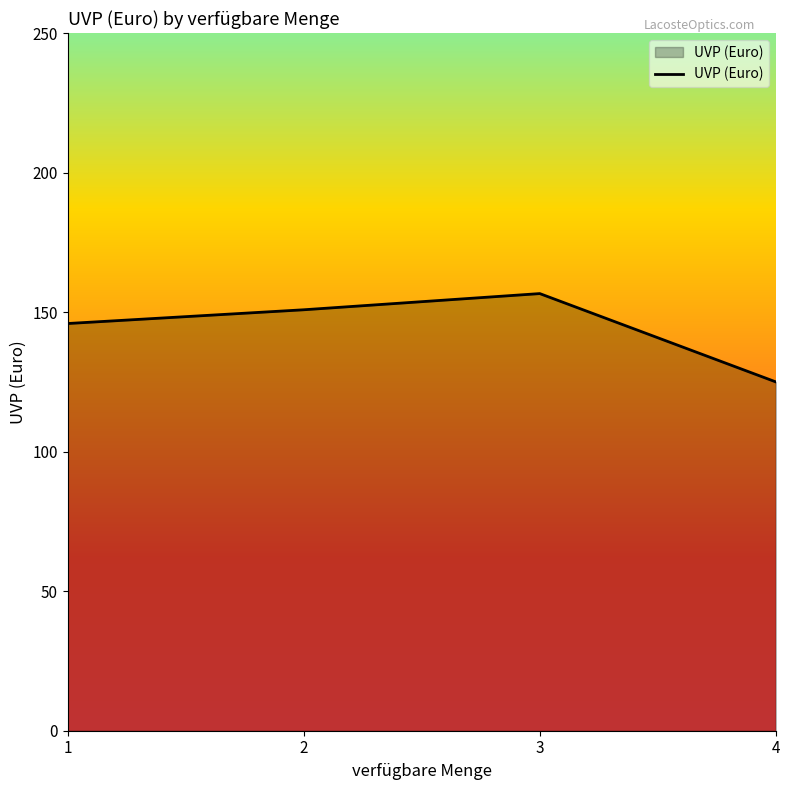

What is the smallest value displayed?

125.0